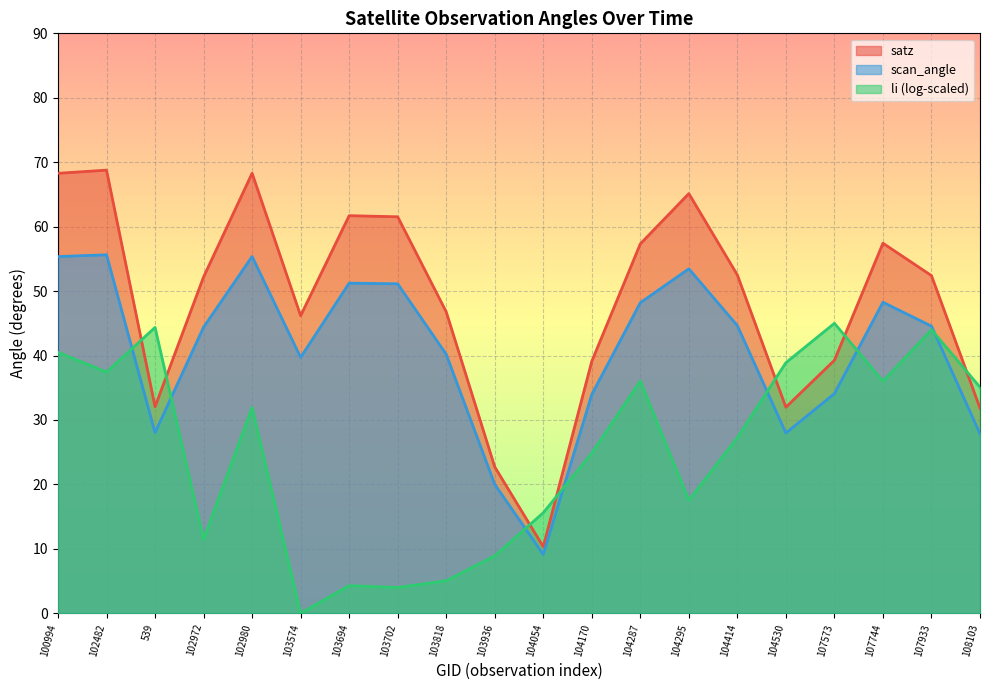

How many times do satz and li (log-scaled) cross each other?

7